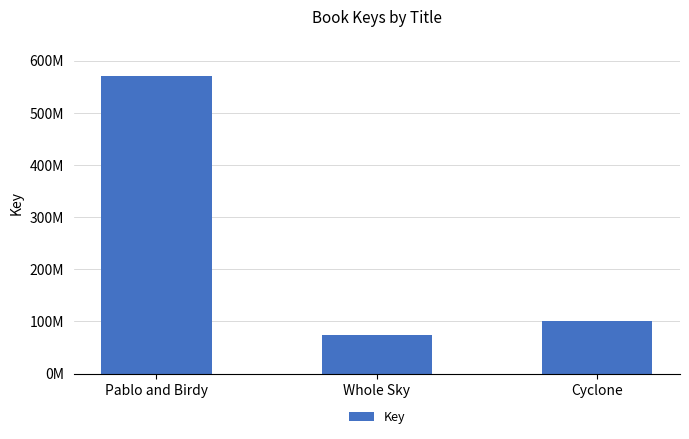

What is the greatest value displayed?

570952655